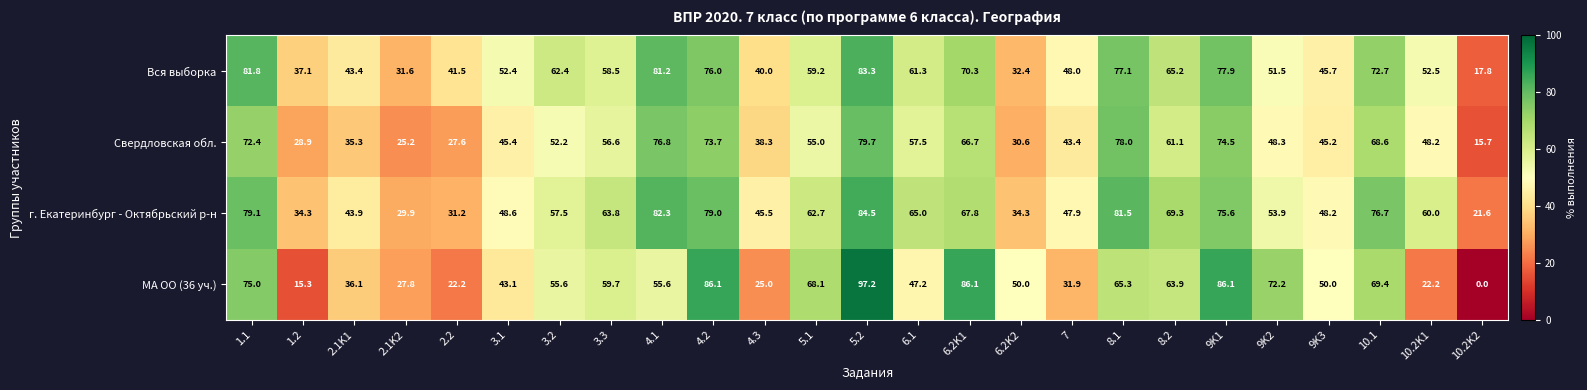

What is the total value across all series at 10.2K1?

182.9